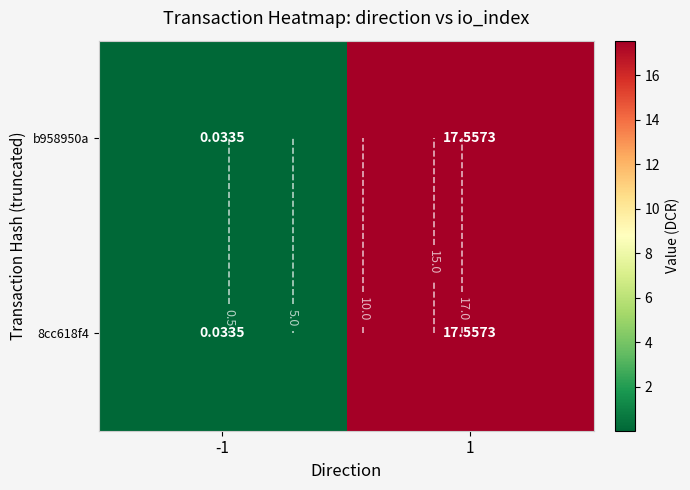

Is it true that 8cc618f4 equals 0.0 at -1?

False